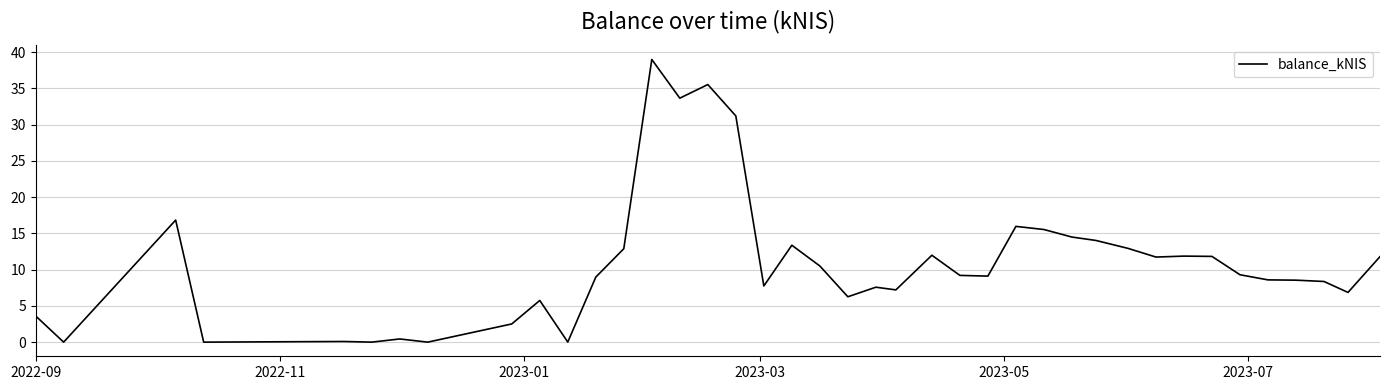

What is the difference between the maximum and minimum values?

39.0